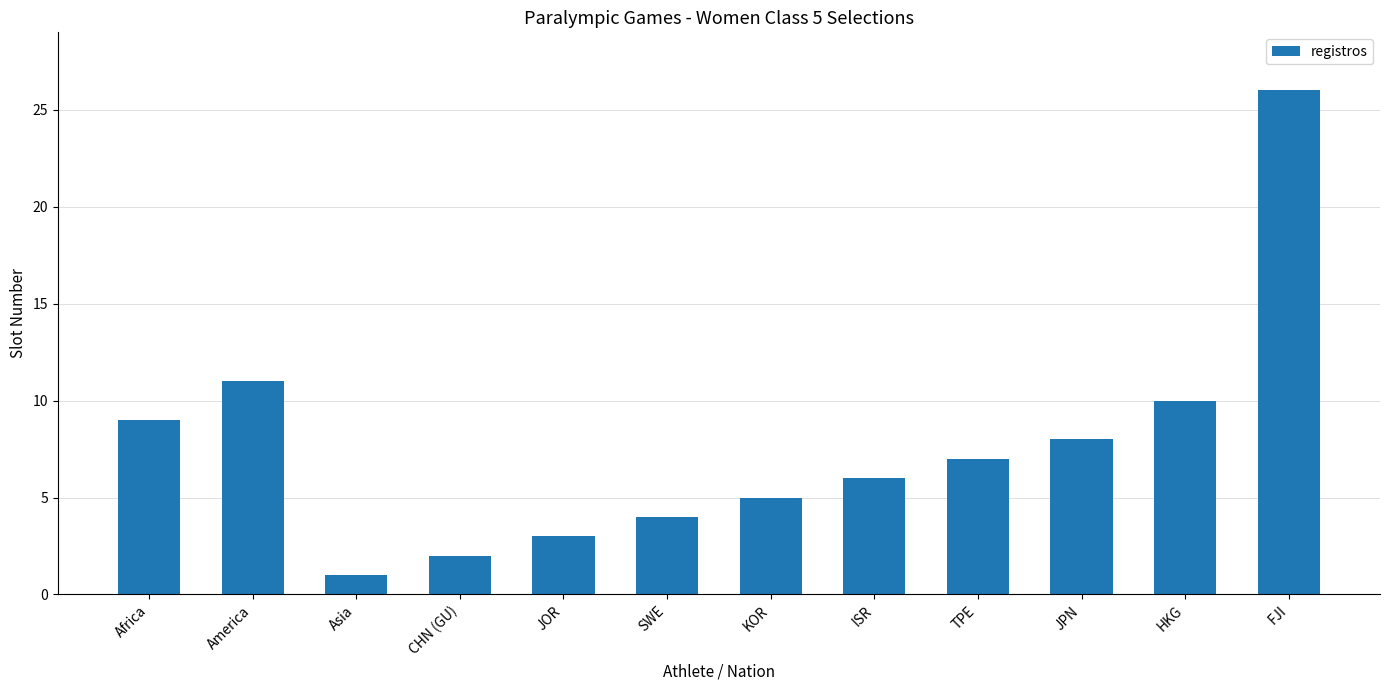

What is the label of the 2nd bar from the right?

HKG